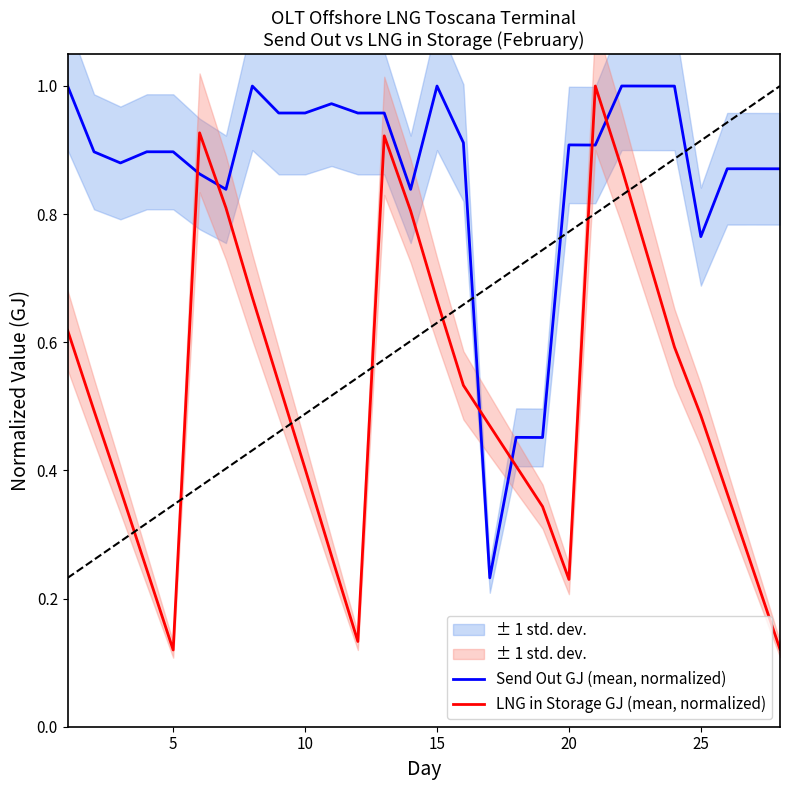

What are all the series names shown in the legend?

Send Out GJ (mean, normalized), LNG in Storage GJ (mean, normalized)